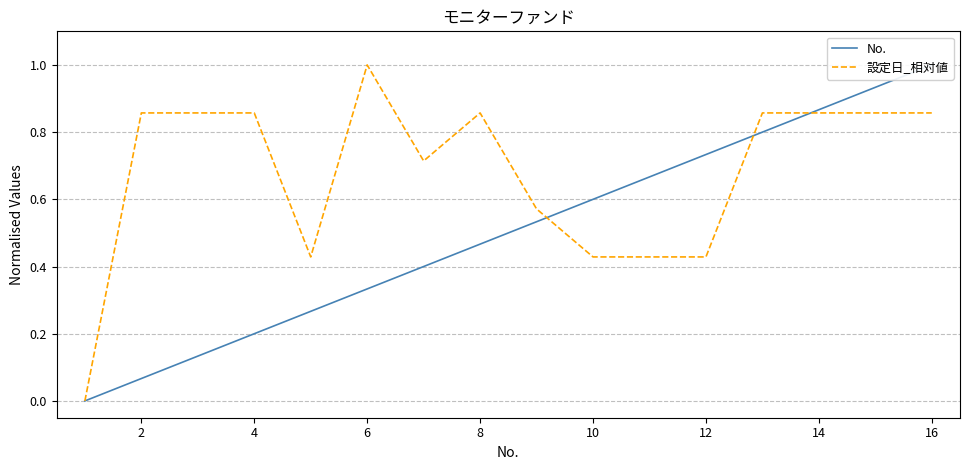

Which category has the highest value in the 設定日_相対値 series?

6